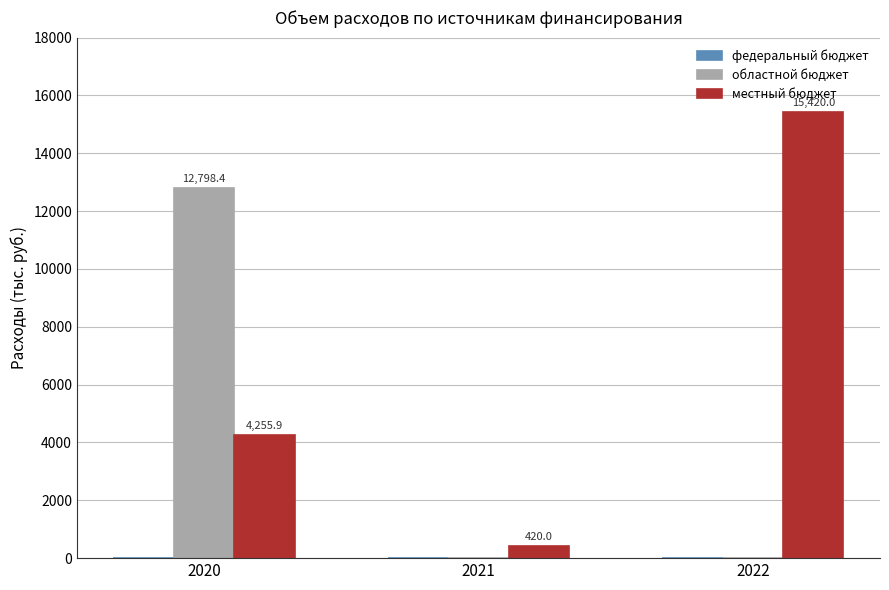

The местный бюджет series shows 4255.9 at 2020. True or false?

True